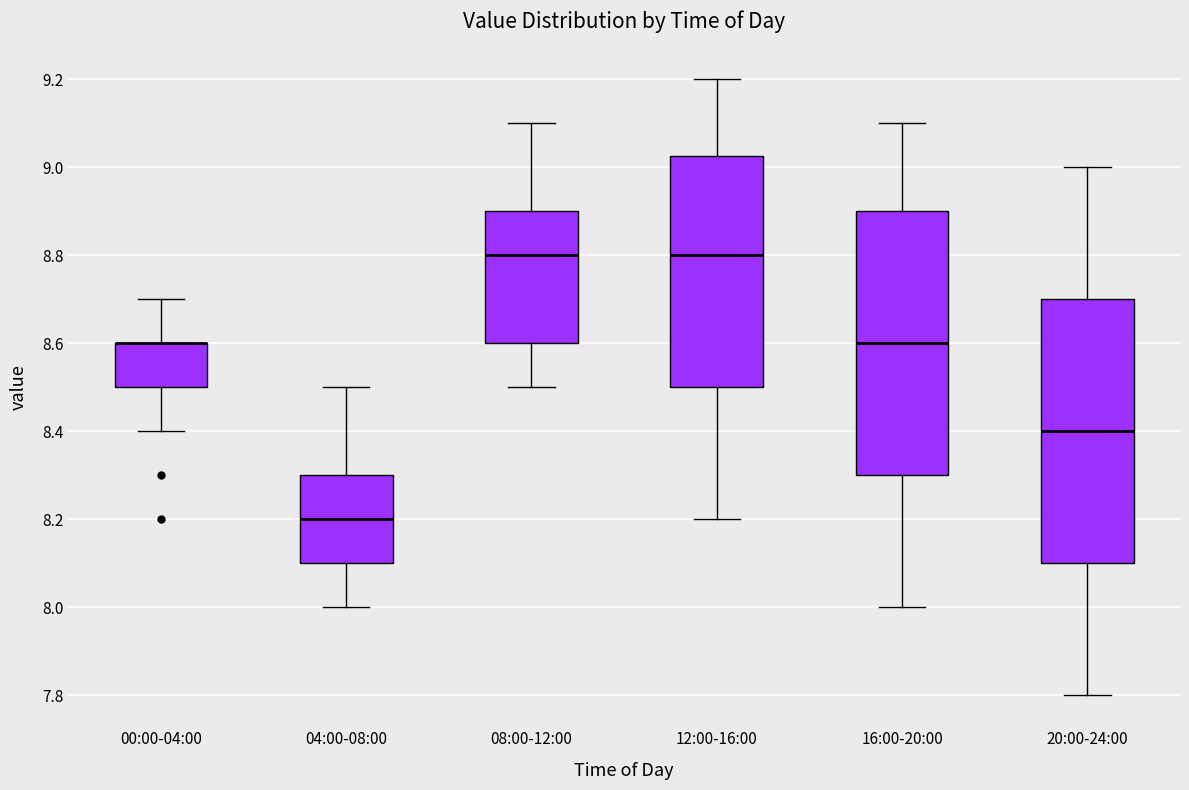

Reading left to right, read every box against the y-axis: the position of its median line, the range the box covers, and the ends of its whiskers. The values are not printed on the chart, so give them approximately, as read against the axis.

00:00-04:00: median 8.60 (drawn on the box's upper edge), box 8.50 to 8.60, whiskers 8.40 to 8.70
04:00-08:00: median 8.20, box 8.10 to 8.30, whiskers 8.00 to 8.50
08:00-12:00: median 8.80, box 8.60 to 8.90, whiskers 8.50 to 9.10
12:00-16:00: median 8.80, box 8.50 to 9.02, whiskers 8.20 to 9.20
16:00-20:00: median 8.60, box 8.30 to 8.90, whiskers 8.00 to 9.10
20:00-24:00: median 8.40, box 8.10 to 8.70, whiskers 7.80 to 9.00